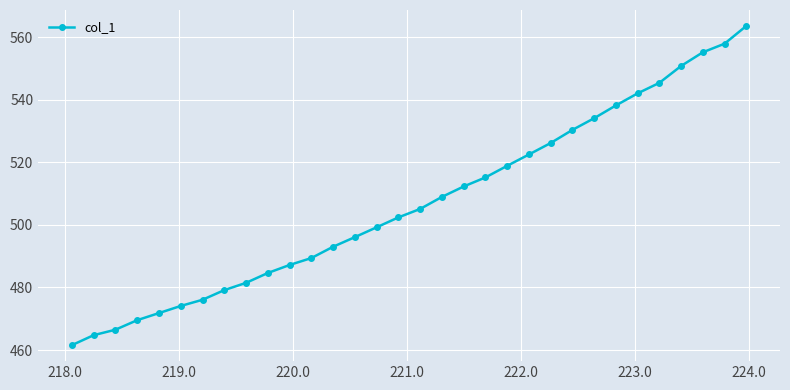

Reading left to right, list all the values displayed in this chart.

461.5	464.7	466.5	469.5	471.8	474.1	476.1	479.1	481.5	484.6	487.2	489.4	493.0	496.1	499.2	502.4	505.1	508.9	512.3	515.2	518.9	522.5	526.2	530.3	534.1	538.2	542.0	545.4	550.8	555.2	557.9	563.6